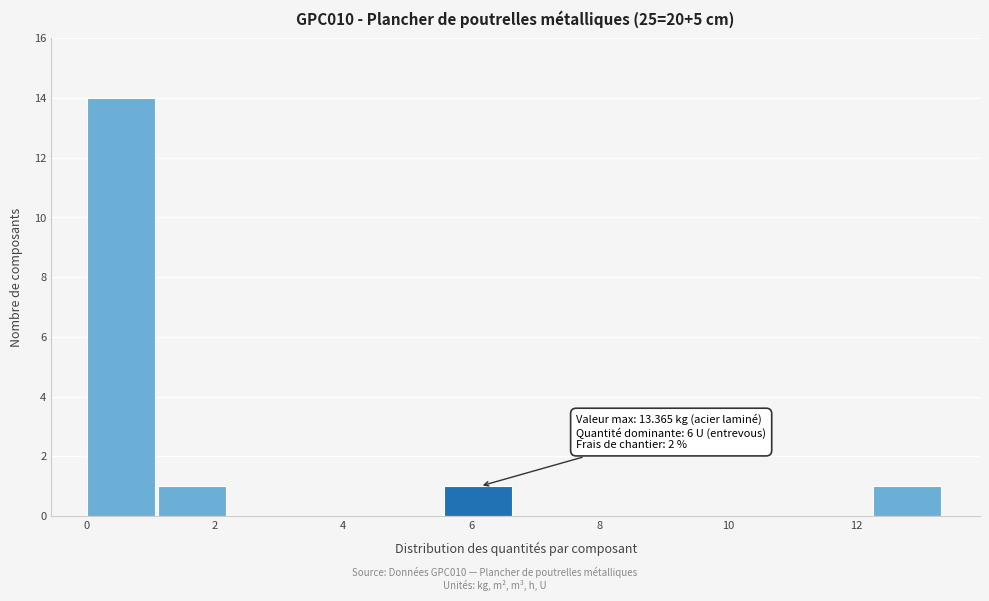

Which range on the x-axis has the tallest bar?

0.0 to 1.2